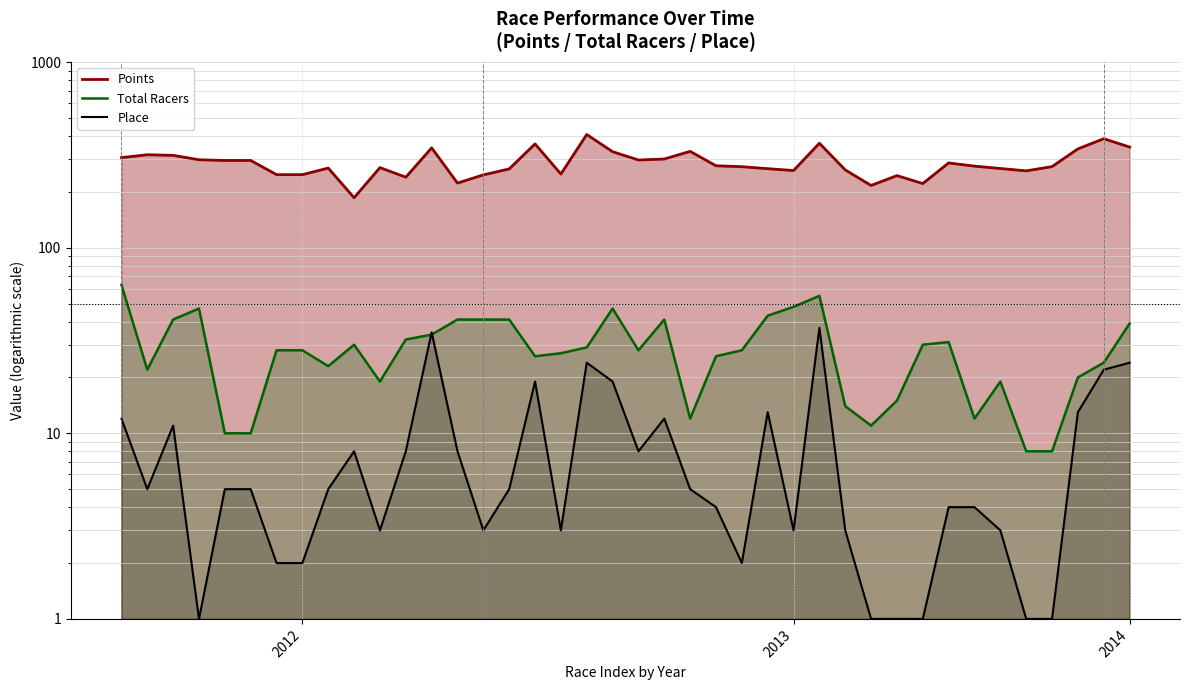

Is it true that Total Racers equals 42.8 at 24?

False